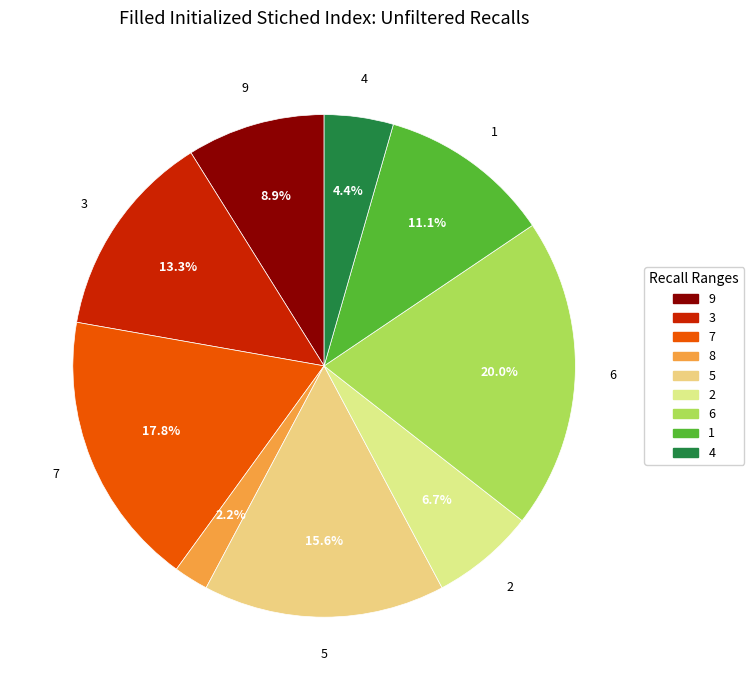

To the nearest percent, what is the combined percentage of 6 and 9?

29%